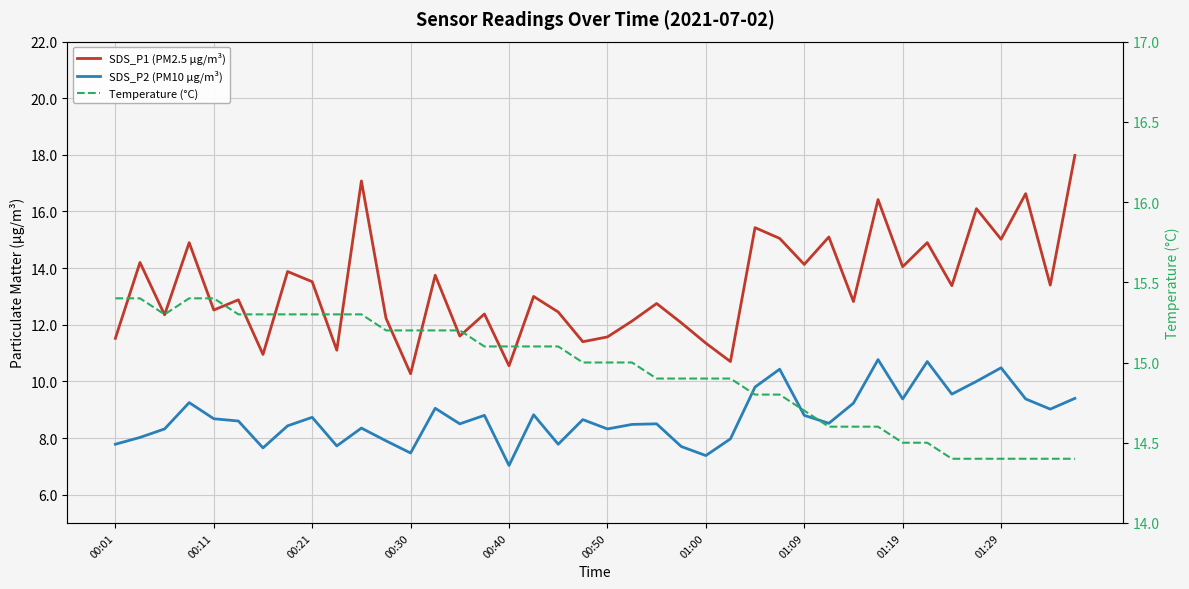

The value of Temperature (°C) at 37 is 24.5. True or false?

False